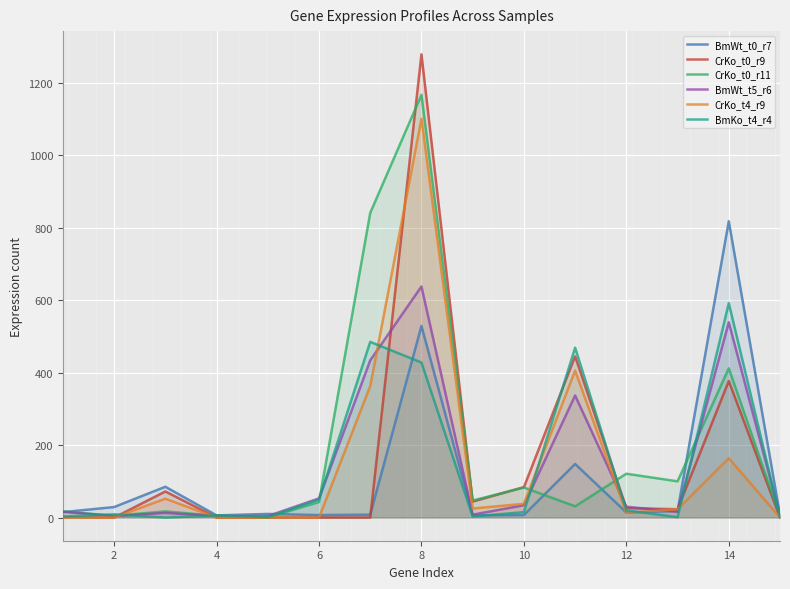

Which series has the largest range (max minus min)?

CrKo_t0_r9